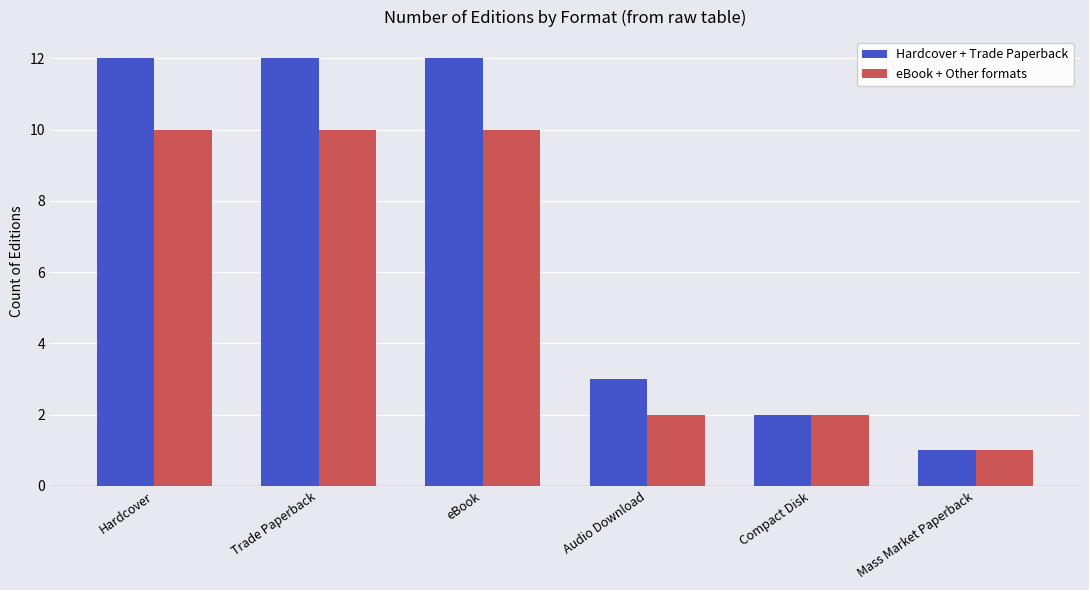

At which label does Hardcover + Trade Paperback reach its minimum?

Mass Market Paperback